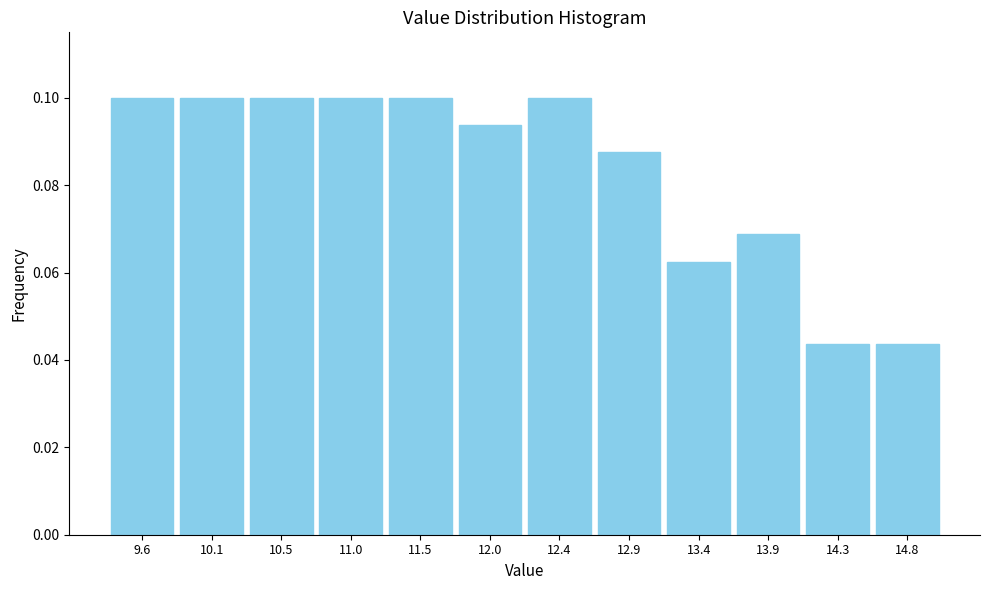

Reading left to right, transcribe this chart: for each bar, give the range it covers on the x-axis and its height. Neither the bar edges nor the heights are printed on the chart, so give them approximately, as read against the axes.

9.35 to 9.80: 0.100
9.80 to 10.30: 0.100
10.30 to 10.75: 0.100
10.75 to 11.25: 0.100
11.25 to 11.70: 0.100
11.70 to 12.20: 0.094
12.20 to 12.65: 0.100
12.65 to 13.15: 0.088
13.15 to 13.60: 0.062
13.60 to 14.10: 0.068
14.10 to 14.55: 0.044
14.55 to 15.05: 0.044